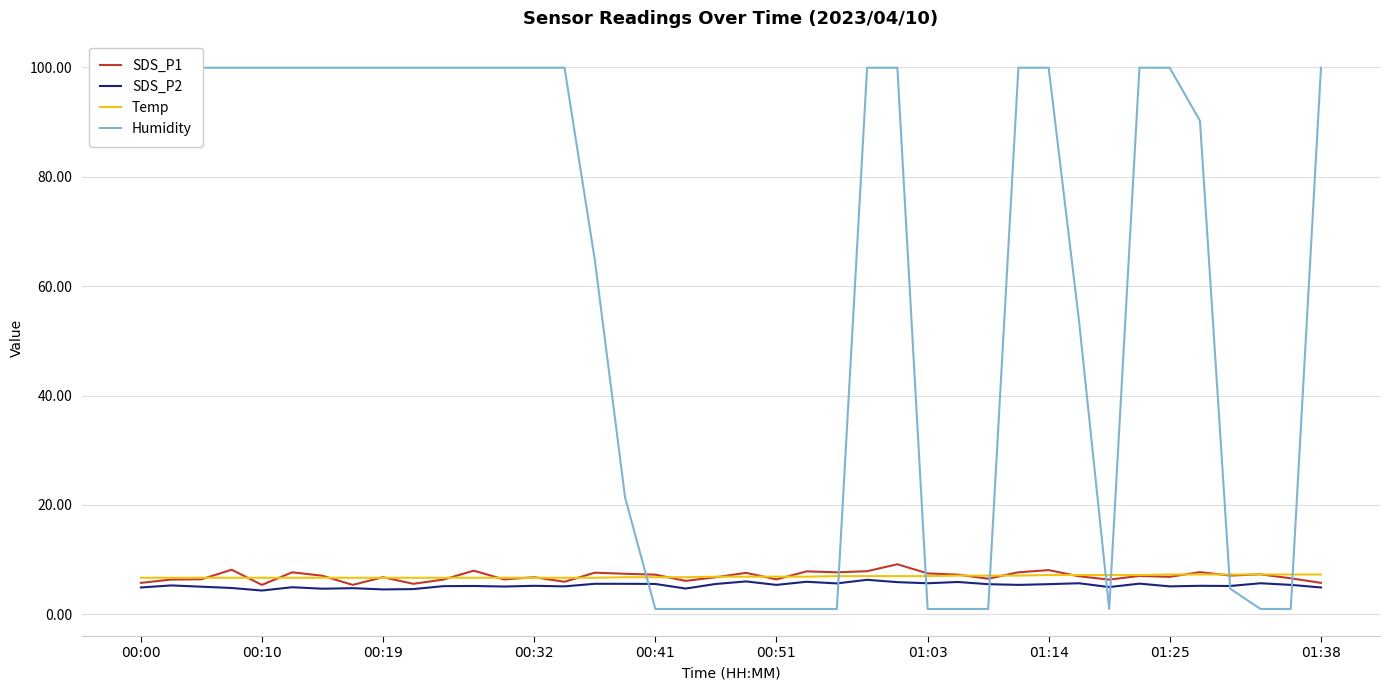

Where does the Humidity series first go above 99?

00:00